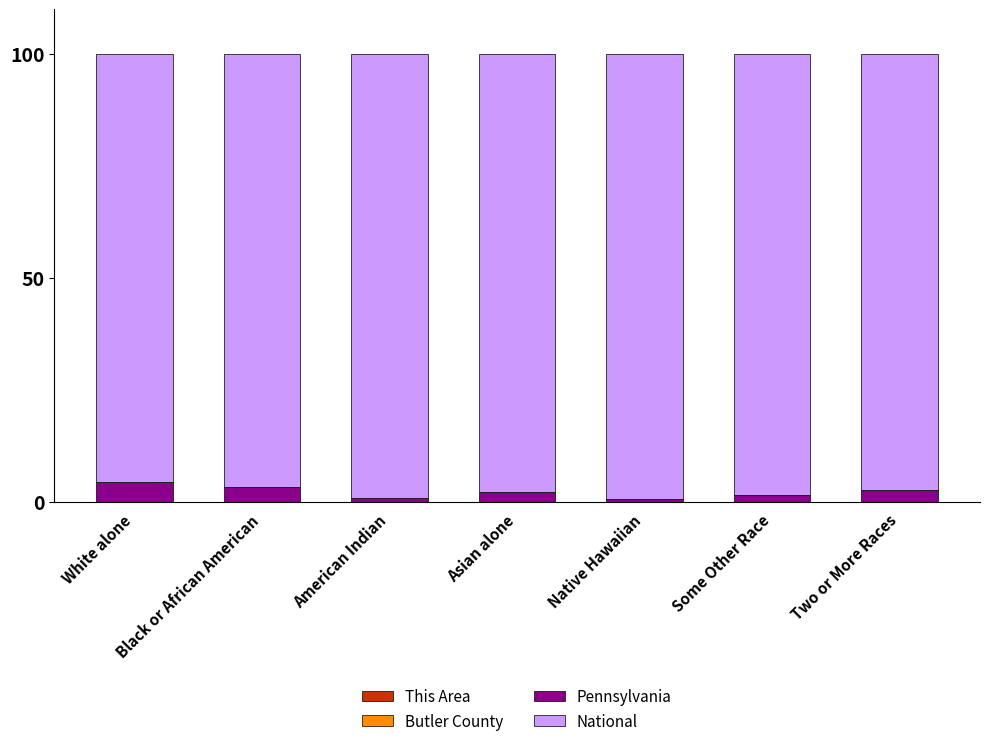

Are the bars horizontal?

No